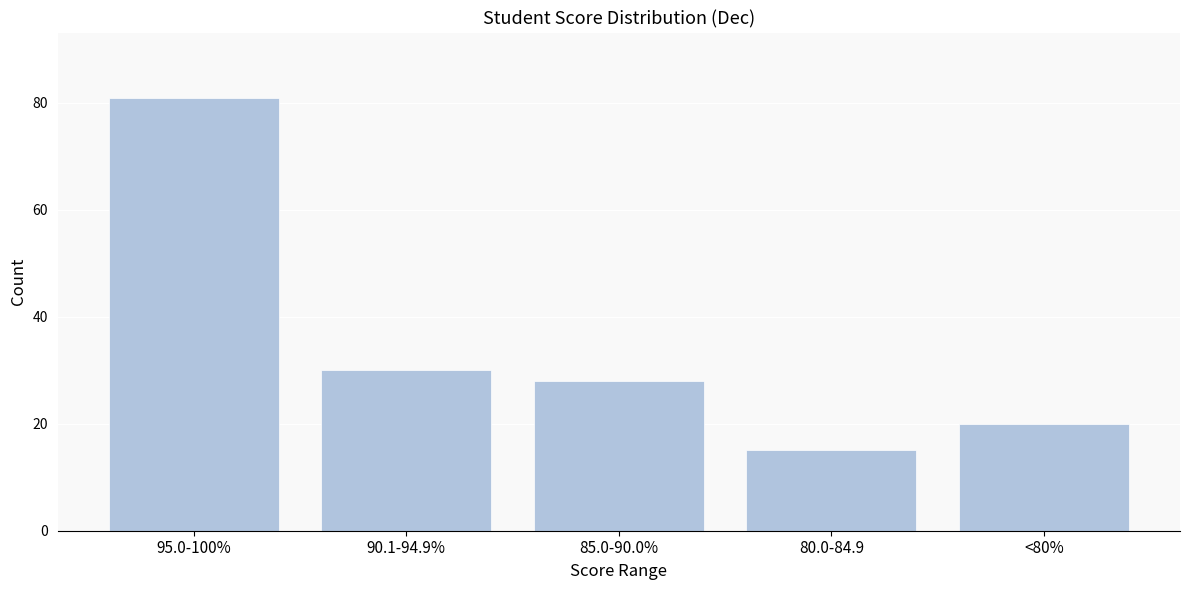

Reading right to left, extract all data points from this chart.

<80%=20	80.0-84.9=15	85.0-90.0%=28	90.1-94.9%=30	95.0-100%=81